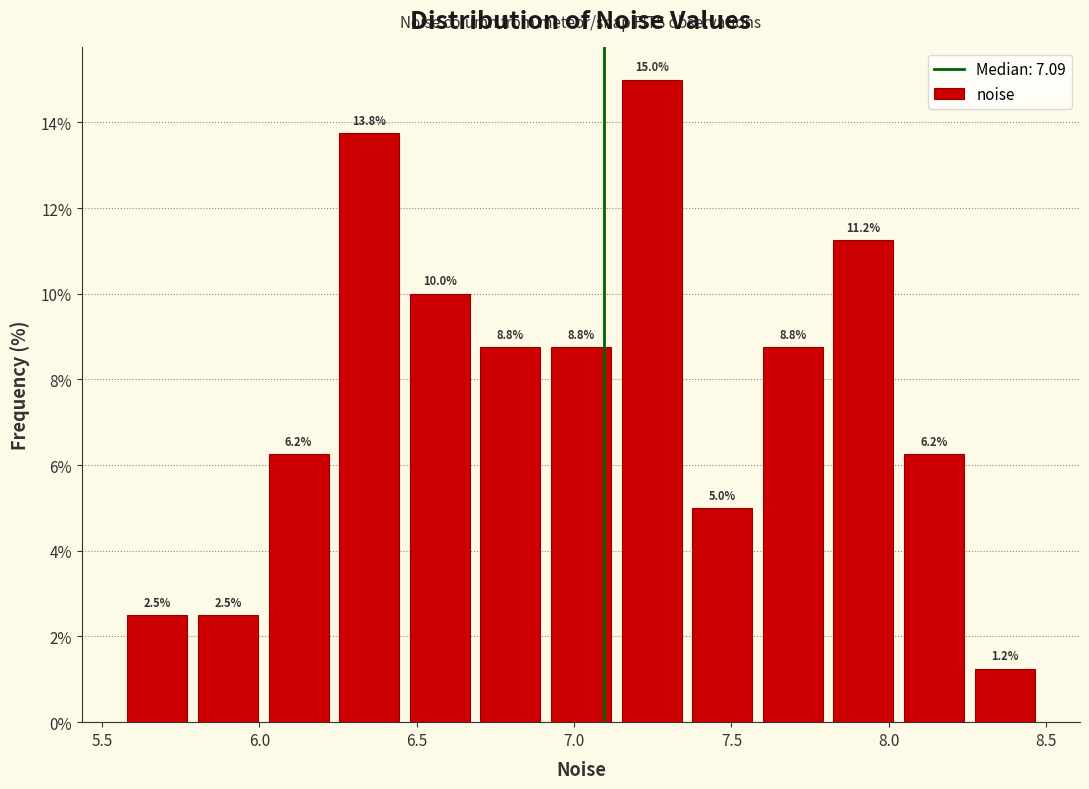

Reading left to right, transcribe this chart: for each bar, give the range it covers on the x-axis and its height. The bar edges are not printed on the chart, so give them approximately, as read against the axis.

5.55 to 5.80: 2.5
5.80 to 6.00: 2.5
6.00 to 6.25: 6.2
6.25 to 6.45: 13.8
6.45 to 6.70: 10.0
6.70 to 6.90: 8.8
6.90 to 7.15: 8.8
7.15 to 7.35: 15.0
7.35 to 7.60: 5.0
7.60 to 7.80: 8.8
7.80 to 8.05: 11.2
8.05 to 8.25: 6.2
8.25 to 8.50: 1.2